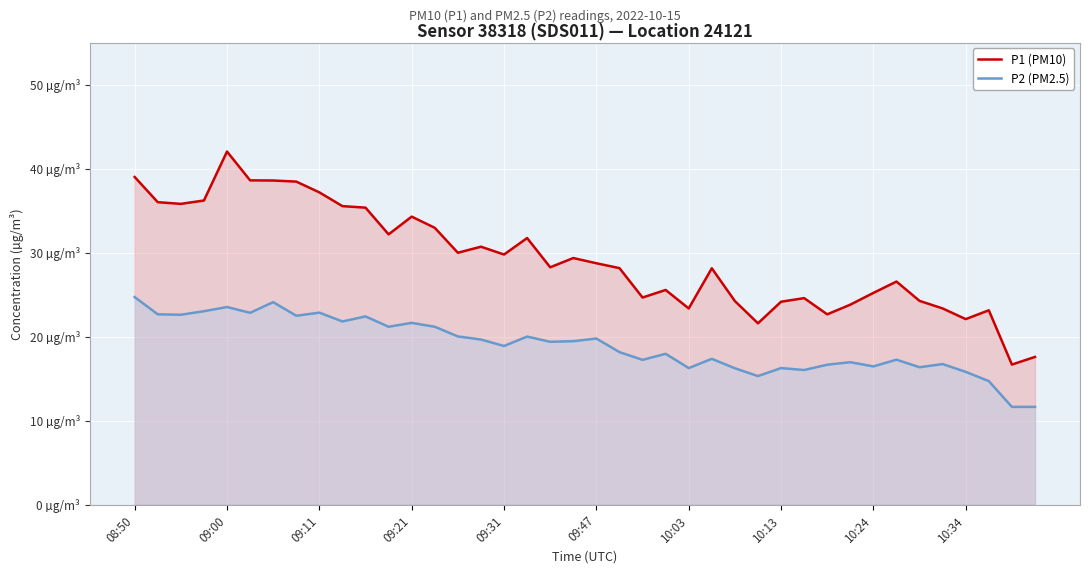

Which series has the largest total across all categories?

P1 (PM10)